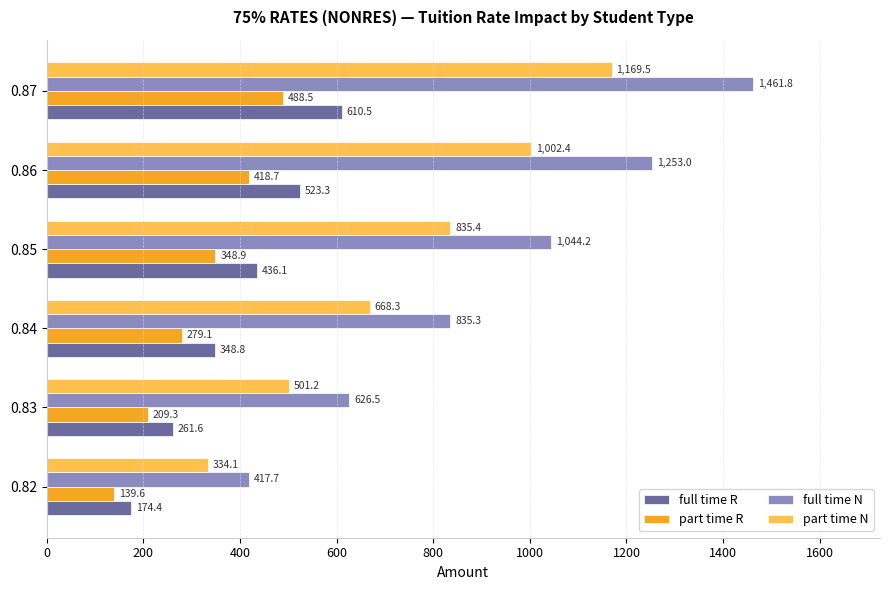

What is the difference between the second highest and minimum values in the part time N series?

668.3